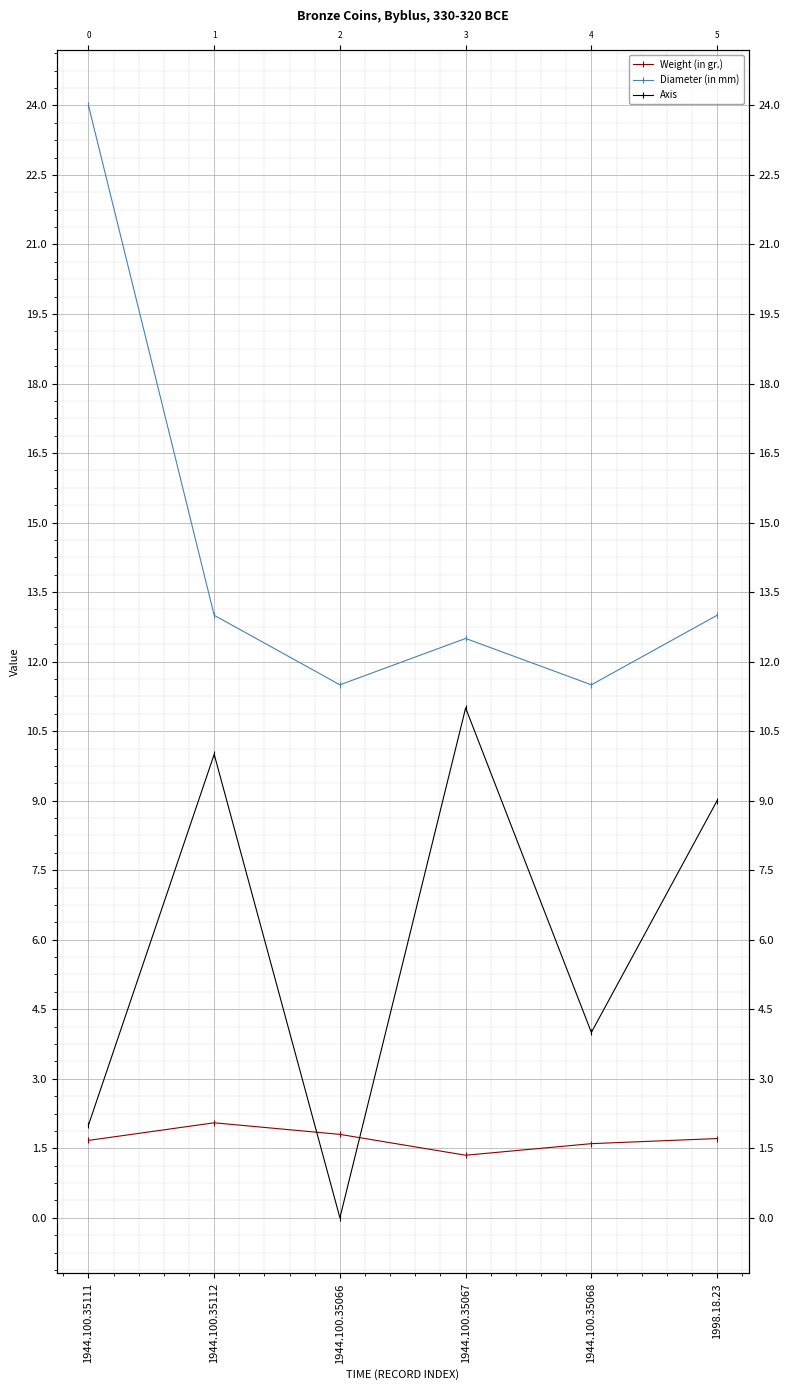

True or false: Weight (in gr.) and Diameter (in mm) intersect in this chart.

False